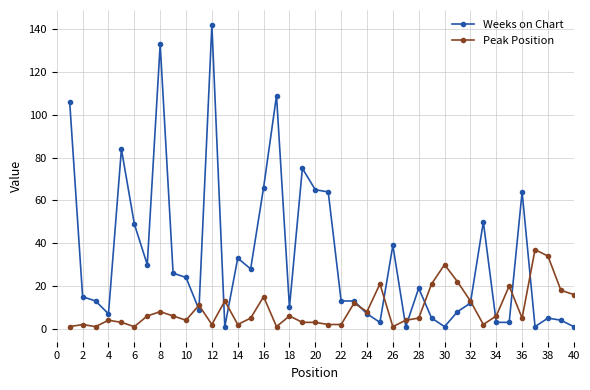

What is the maximum value for Weeks on Chart?

142